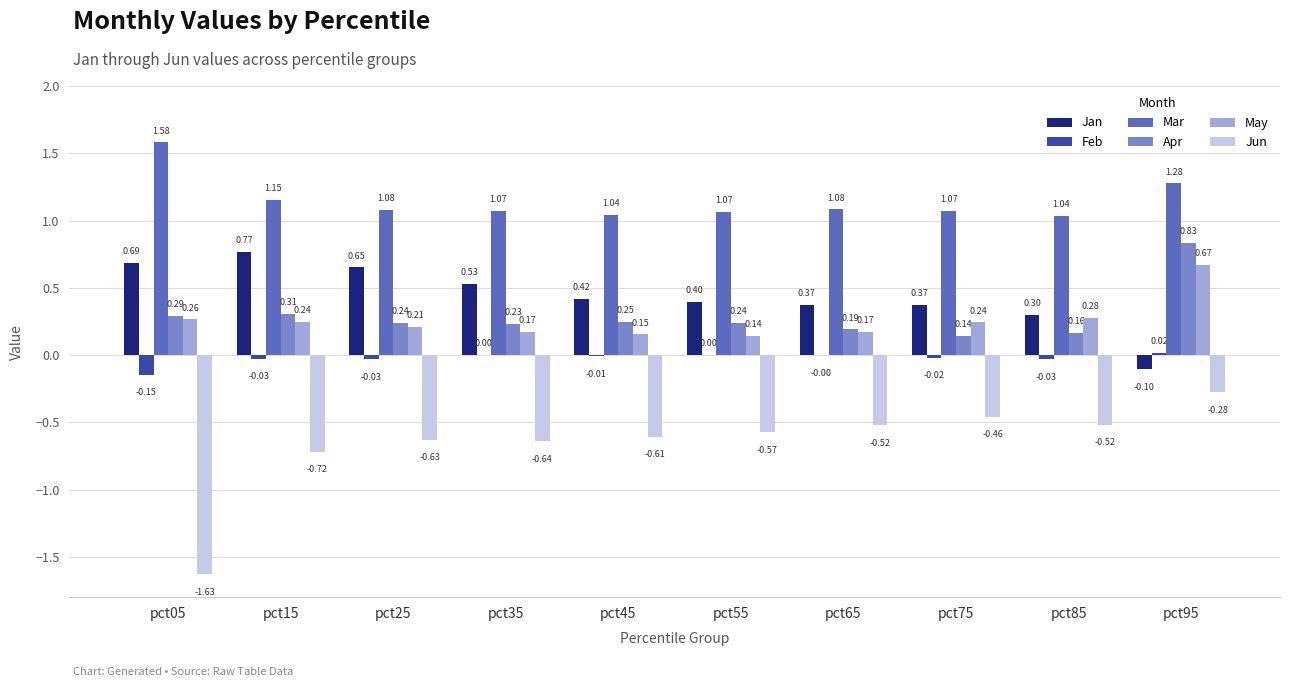

Is the value of Apr at pct25 greater than the value of Jan at pct45?

No